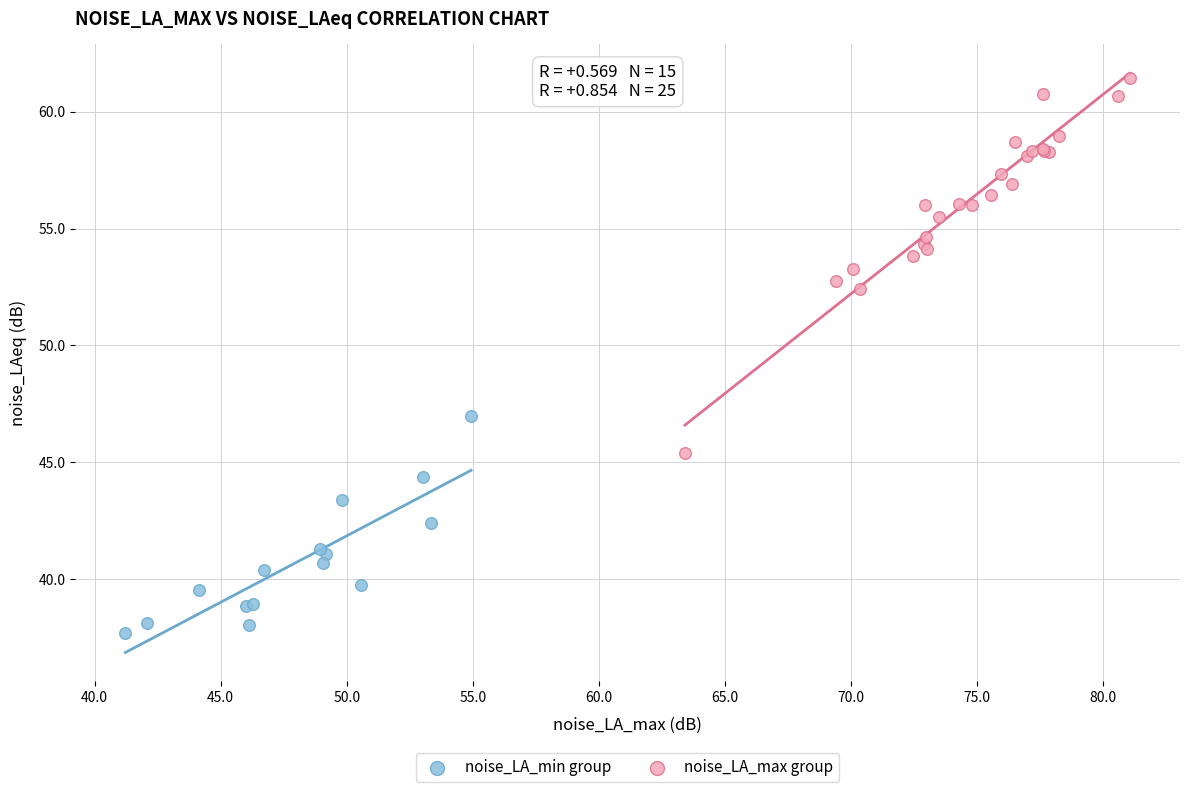

Which series contains the highest Y value?

noise_LA_max group